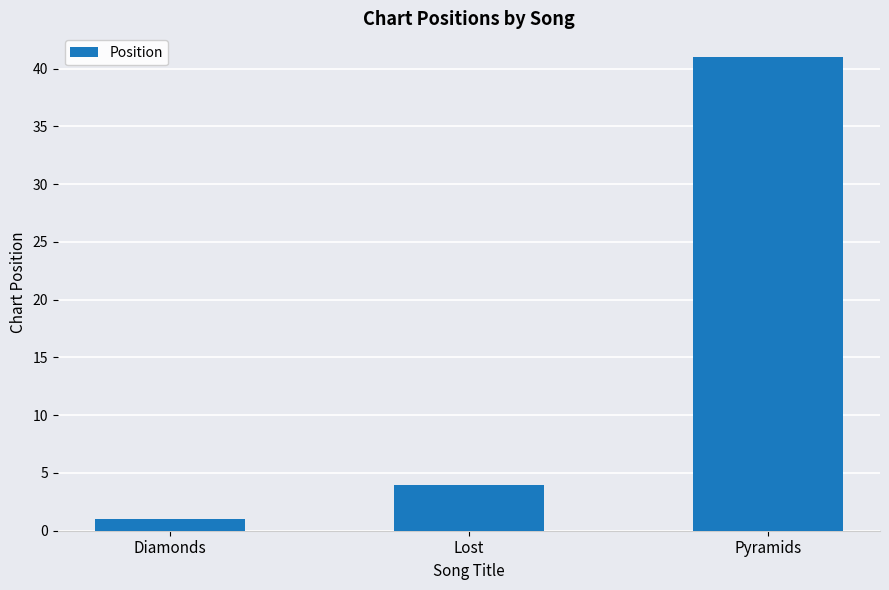

Rank the categories by value from lowest to highest.

Diamonds, Lost, Pyramids